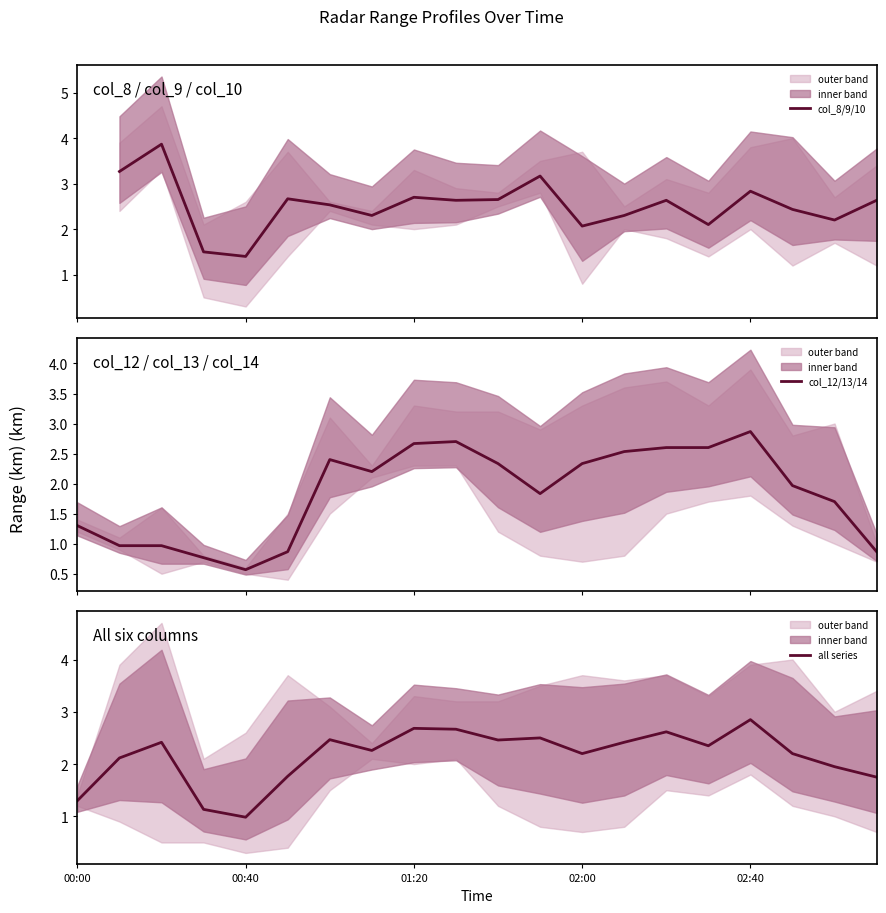

How many interior local valleys does the all series series have?

5